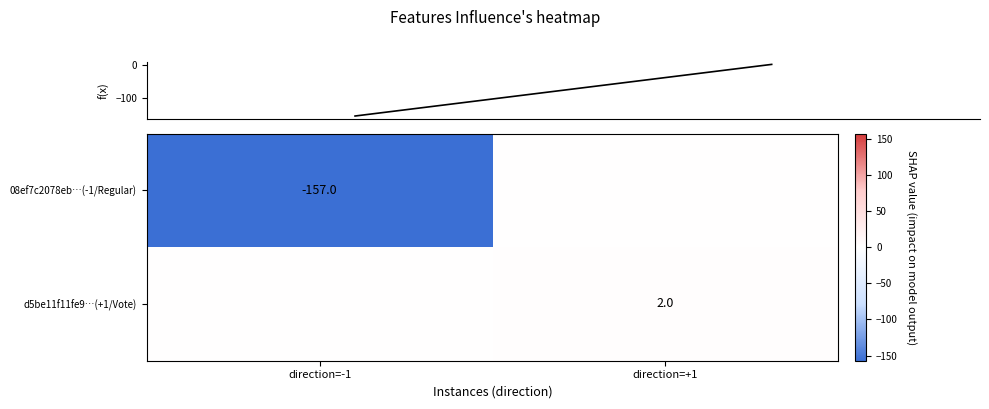

The d5be11f11fe9…(+1/Vote) series shows 2 at direction=+1. True or false?

True